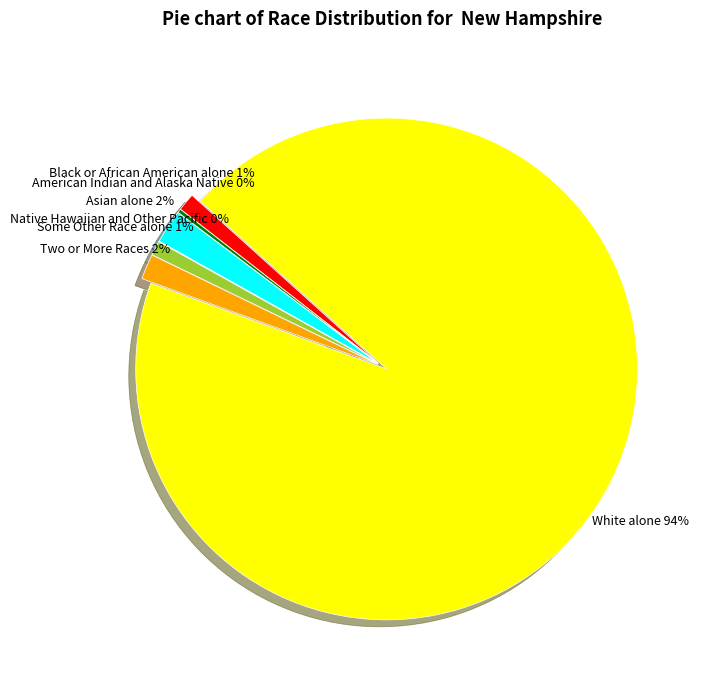

To the nearest percent, what is the average slice percentage?

14%